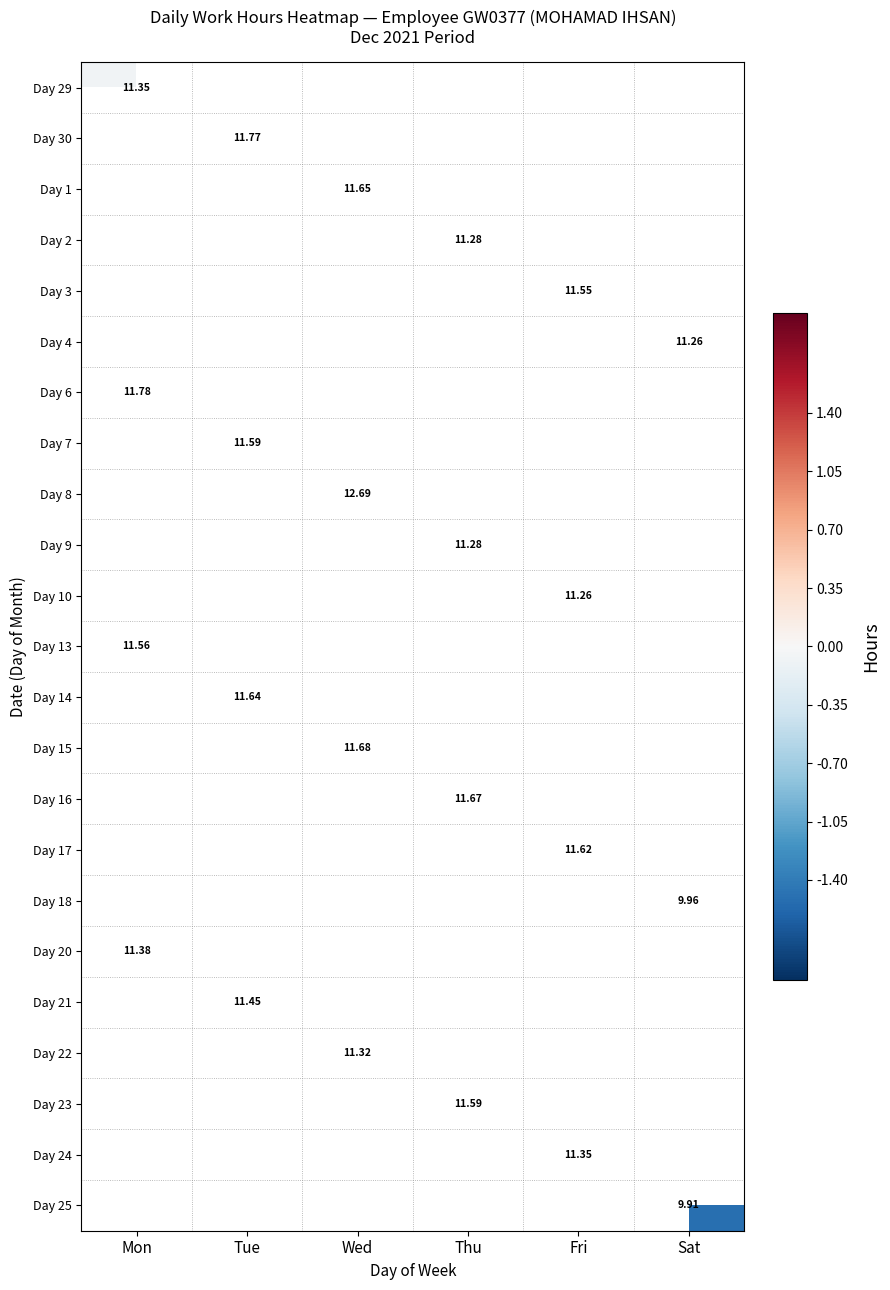

Which series has the largest range (max minus min)?

Day 29